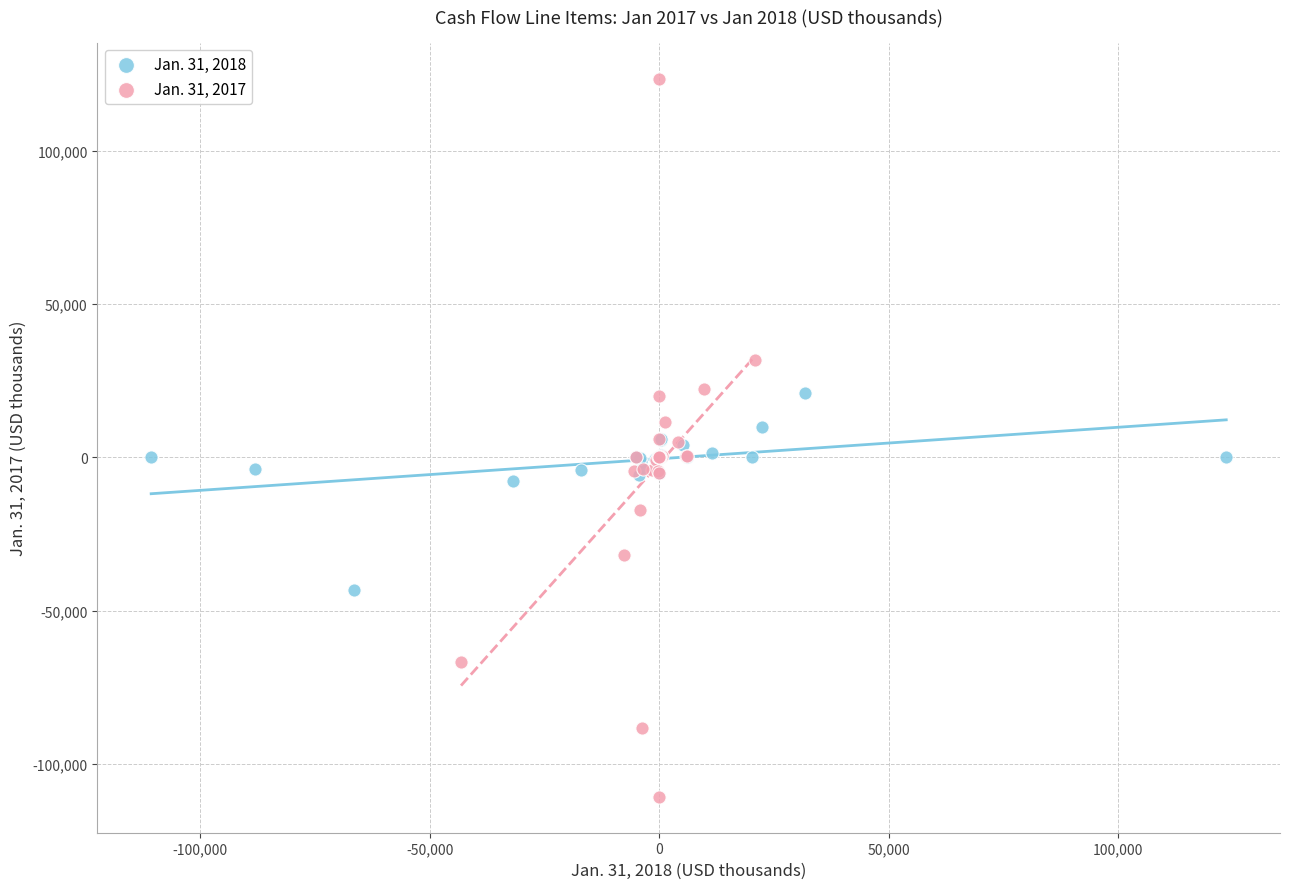

Which series reaches the minimum Y coordinate?

Jan. 31, 2017